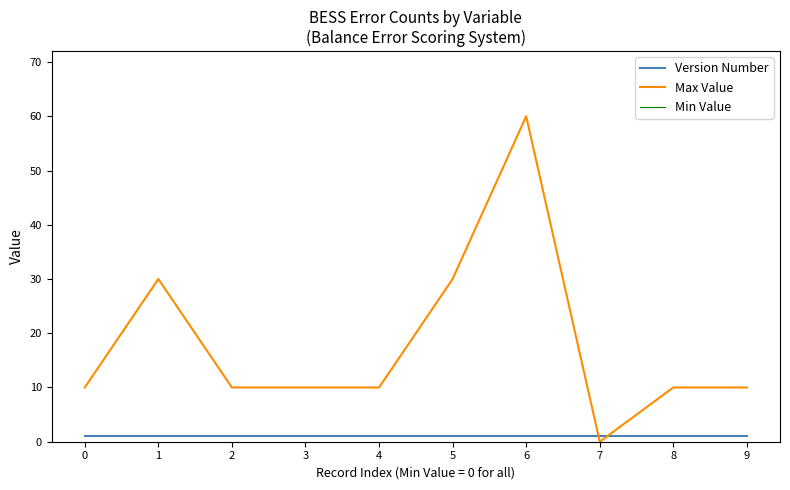

How many categories are shown in the chart?

10